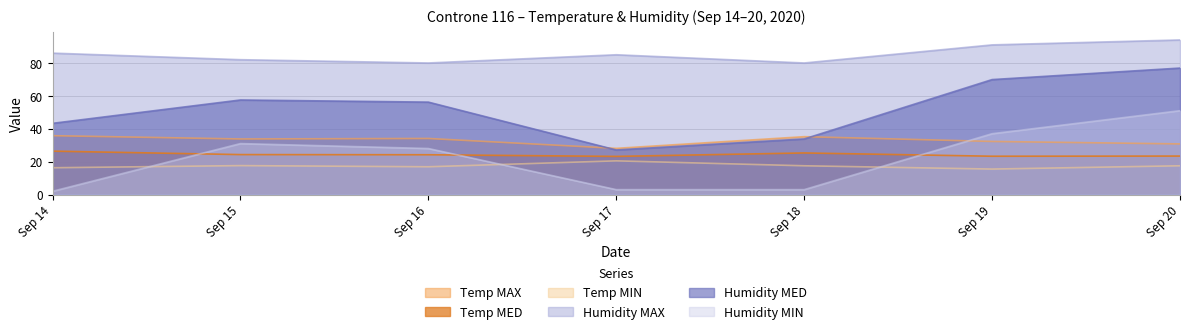

What is the sum of the Humidity MED values at Sep 14 and Sep 19?

113.2